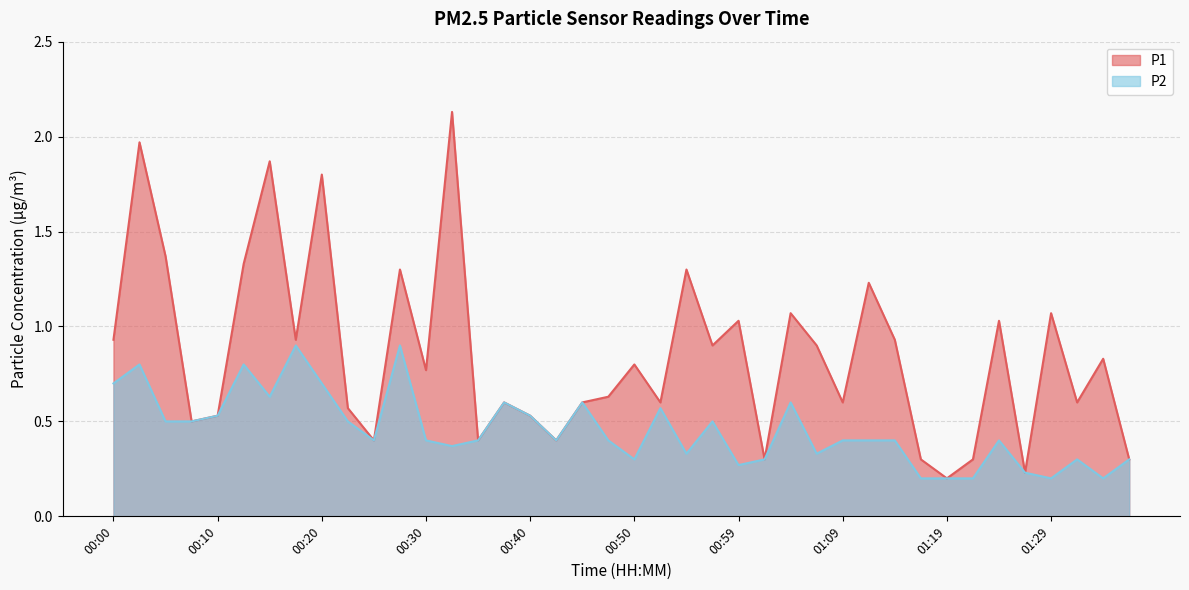

What are all the series names shown in the legend?

P1, P2